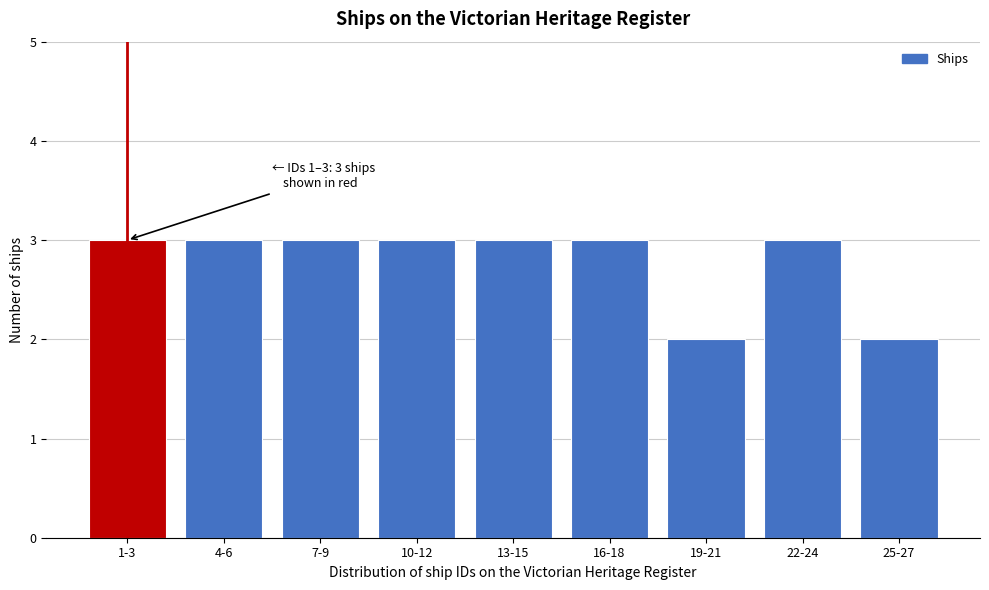

Reading left to right, what are all the values shown in this chart?

1-3=3	4-6=3	7-9=3	10-12=3	13-15=3	16-18=3	19-21=2	22-24=3	25-27=2